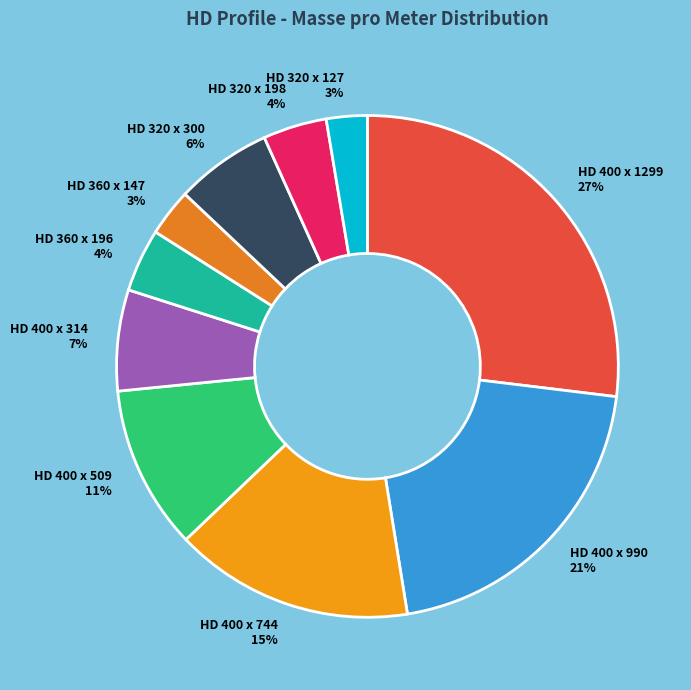

Which category has the biggest portion of the pie?

HD 400 x 1299